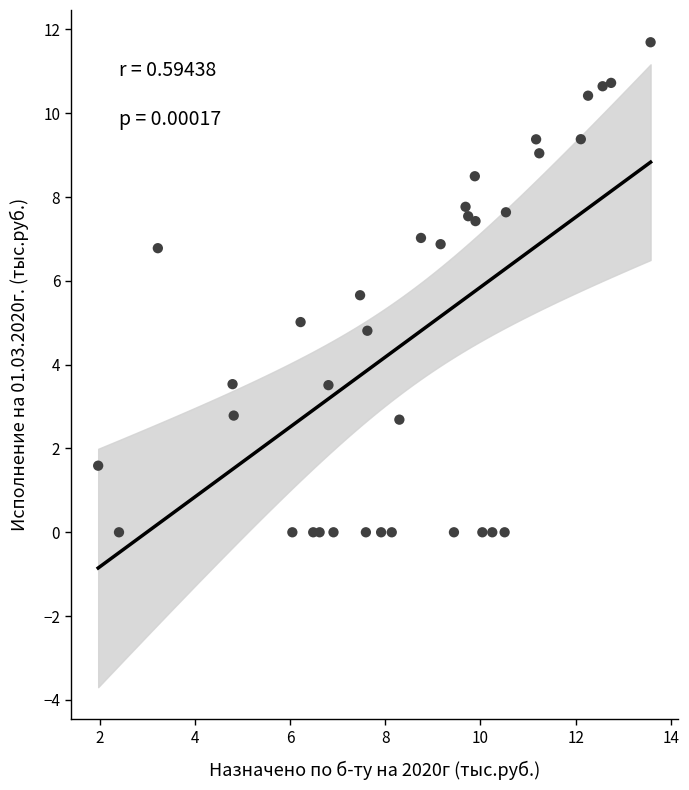

What is the range of Y values (max minus min)?

11.7